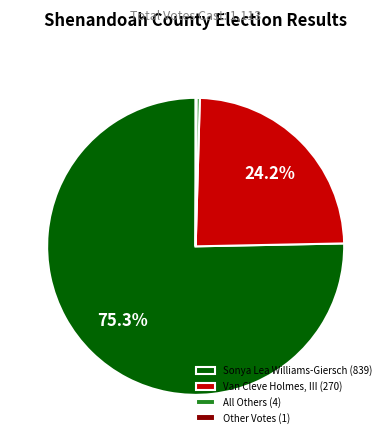

To the nearest percent, what is the average slice percentage?

25%